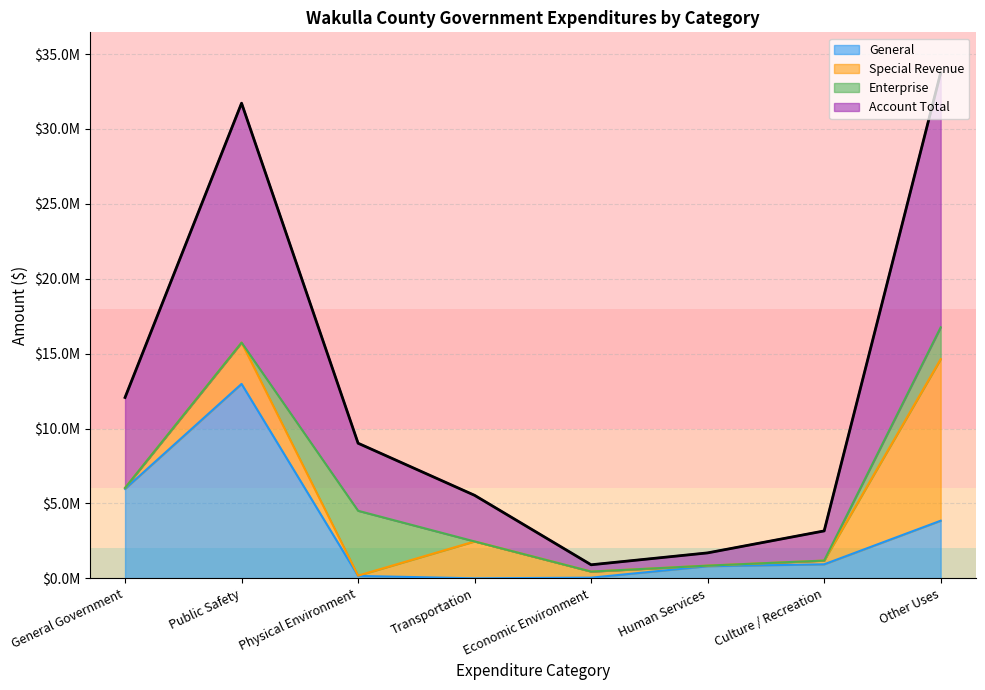

True or false: General has more than 1 points higher than both neighbors.

False